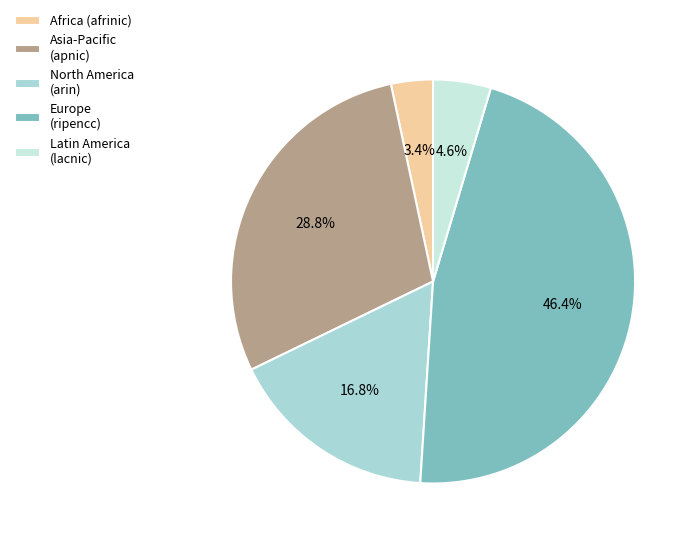

Does any single category account for the majority?

No